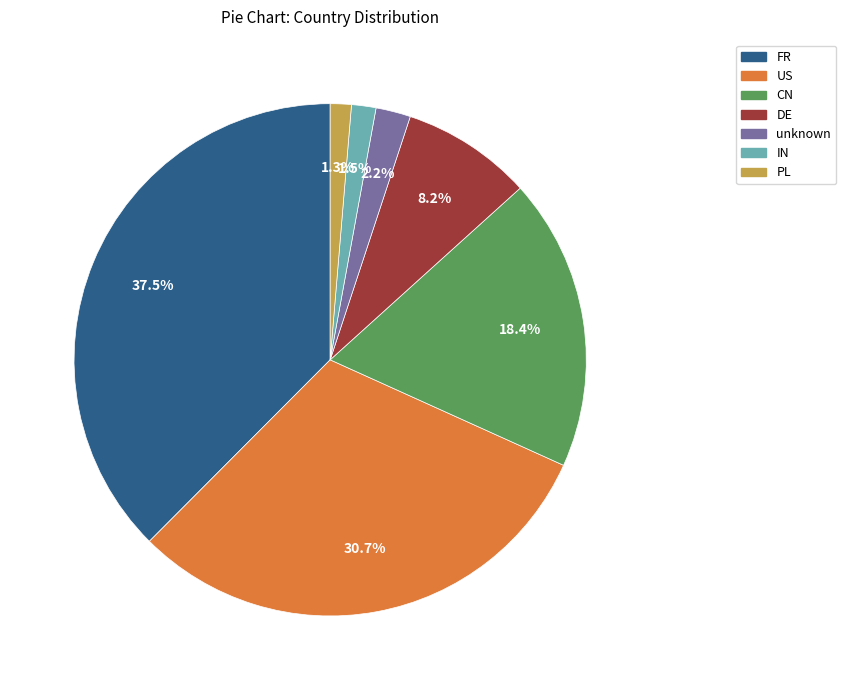

What percentage is NOT represented by unknown?

97.8%